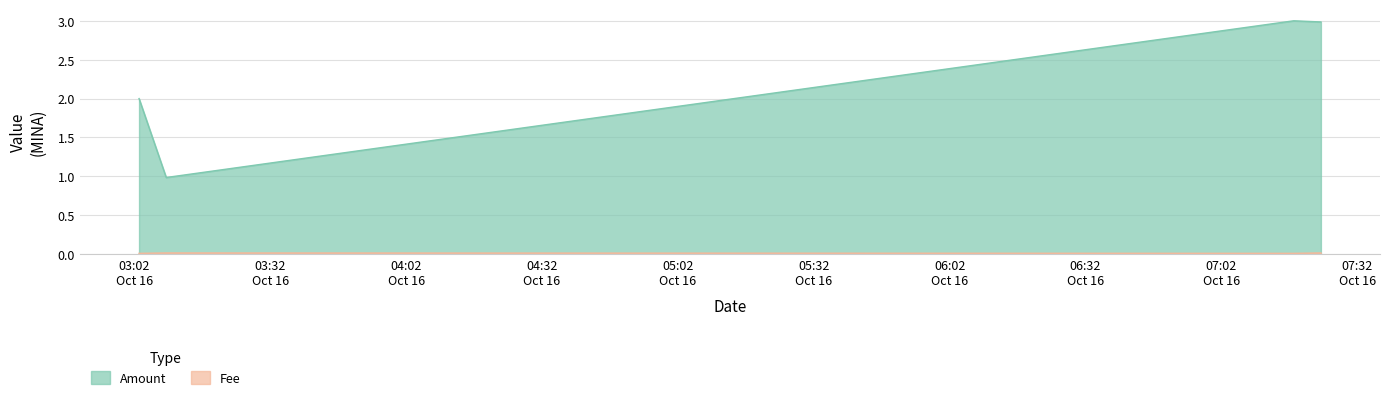

What is the maximum value shown in the chart?

3.0